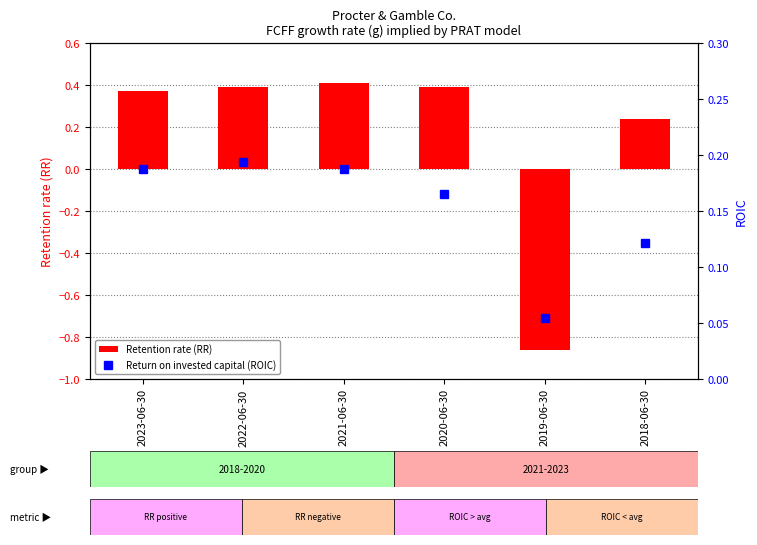

What is the greatest value displayed?

0.4